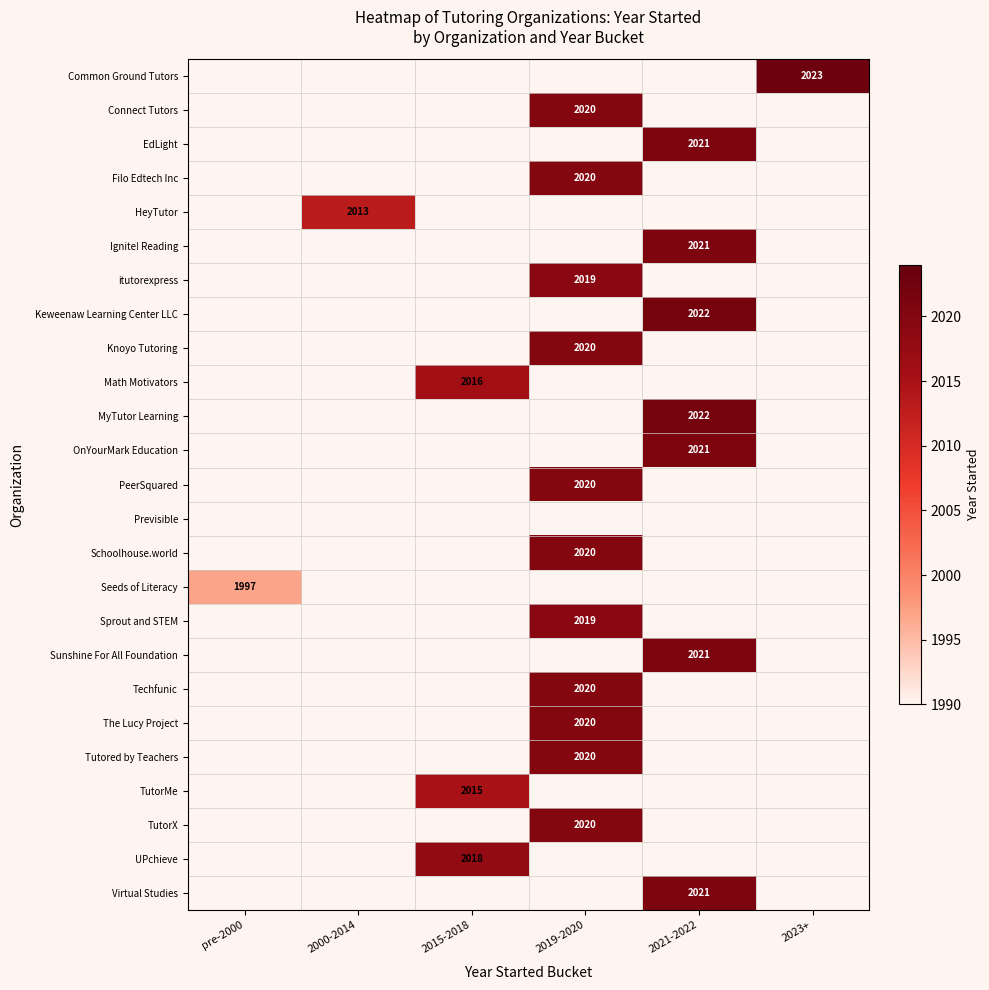

True or false: EdLight has a value of 2877 at 2021-2022.

False